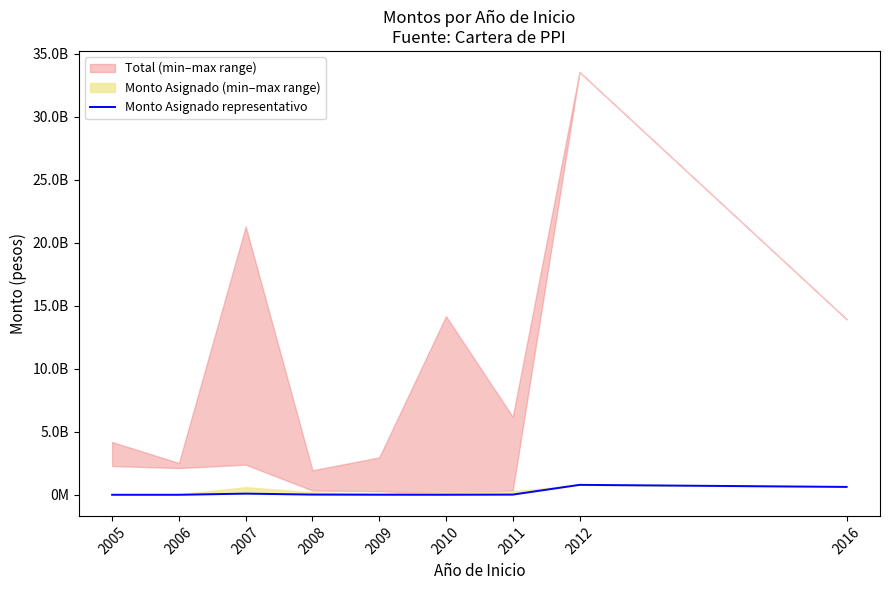

At which category does the chart reach its peak across all series?

2012